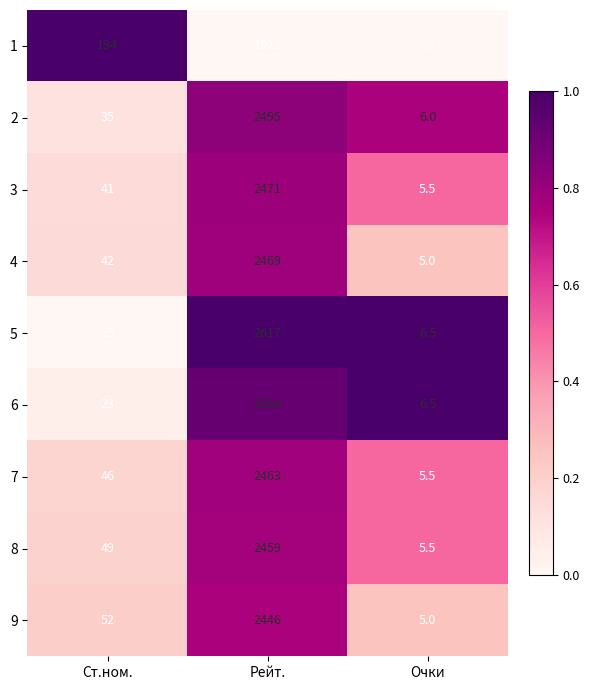

True or false: 9 has a value of 2446.0 at Рейт..

True